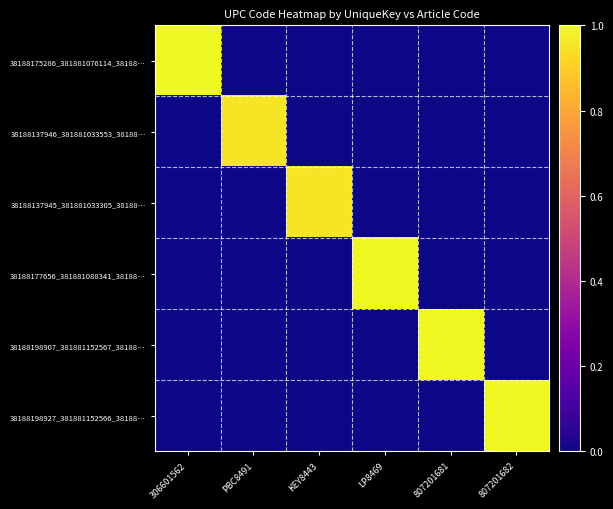

Reading left to right, extract all data points from this chart.

38188175286_381881076114_38188…: 306601562=1.0	PBC8491=0.0	KEY8443=0.0	LP8469=0.0	807201681=0.0	807201682=0.0
38188137946_381881033553_38188…: 306601562=0.0	PBC8491=1.0	KEY8443=0.0	LP8469=0.0	807201681=0.0	807201682=0.0
38188137945_381881033305_38188…: 306601562=0.0	PBC8491=0.0	KEY8443=1.0	LP8469=0.0	807201681=0.0	807201682=0.0
38188177656_381881088341_38188…: 306601562=0.0	PBC8491=0.0	KEY8443=0.0	LP8469=1.0	807201681=0.0	807201682=0.0
38188198907_381881152567_38188…: 306601562=0.0	PBC8491=0.0	KEY8443=0.0	LP8469=0.0	807201681=1.0	807201682=0.0
38188198927_381881152566_38188…: 306601562=0.0	PBC8491=0.0	KEY8443=0.0	LP8469=0.0	807201681=0.0	807201682=1.0